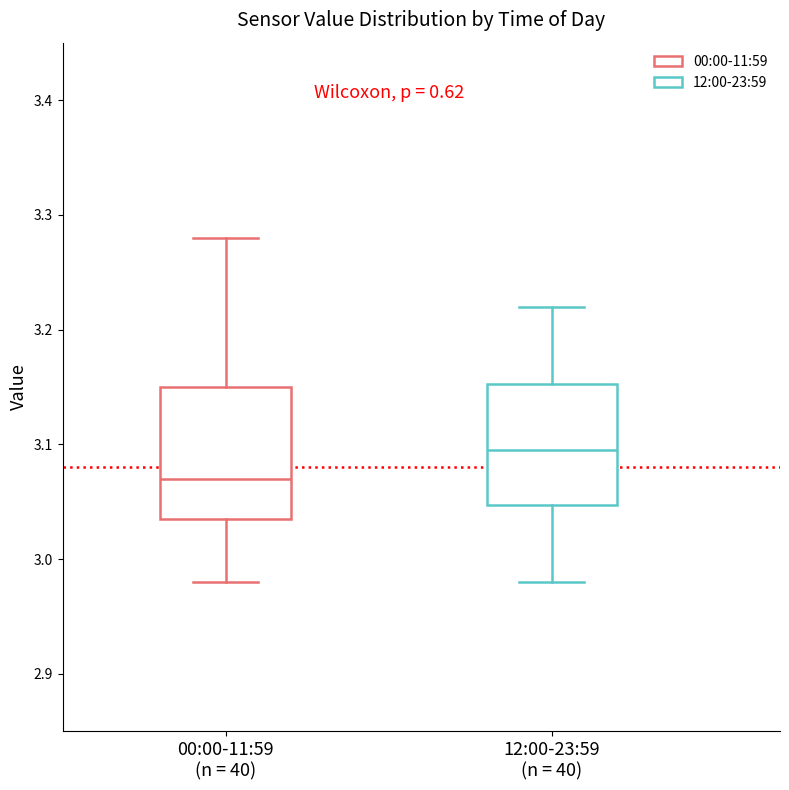

Reading left to right, transcribe this box plot: for each box, give where its median line is, the range the box spans, and where its two whiskers end, as read against the y-axis. The values are not printed on the chart, so give them approximately, as read against the axis.

00:00-11:59 (n = 40): median 3.07, box 3.04 to 3.15, whiskers 2.98 to 3.28
12:00-23:59 (n = 40): median 3.10, box 3.05 to 3.15, whiskers 2.98 to 3.22